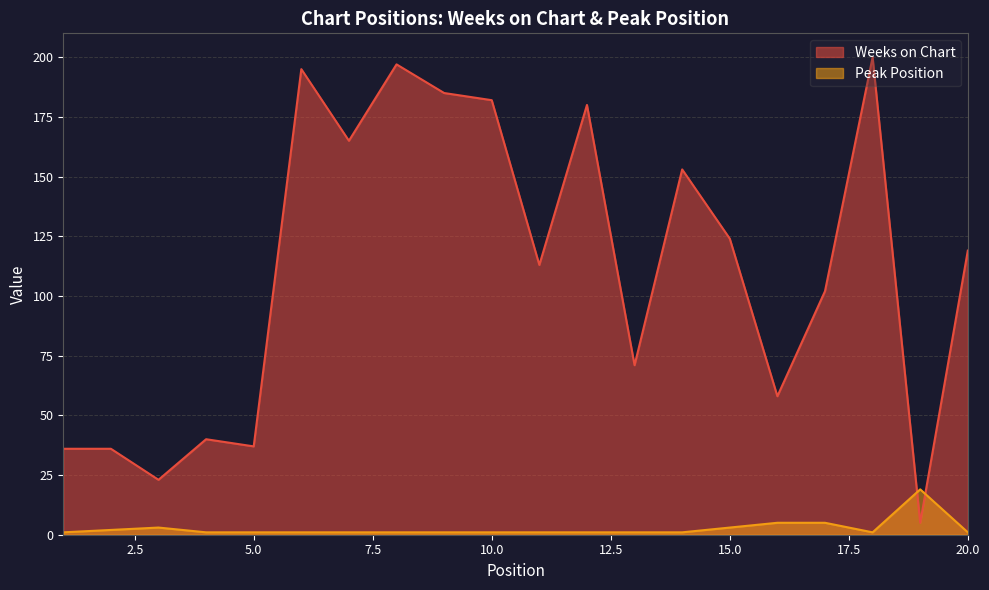

What are all the series names shown in the legend?

Weeks on Chart, Peak Position